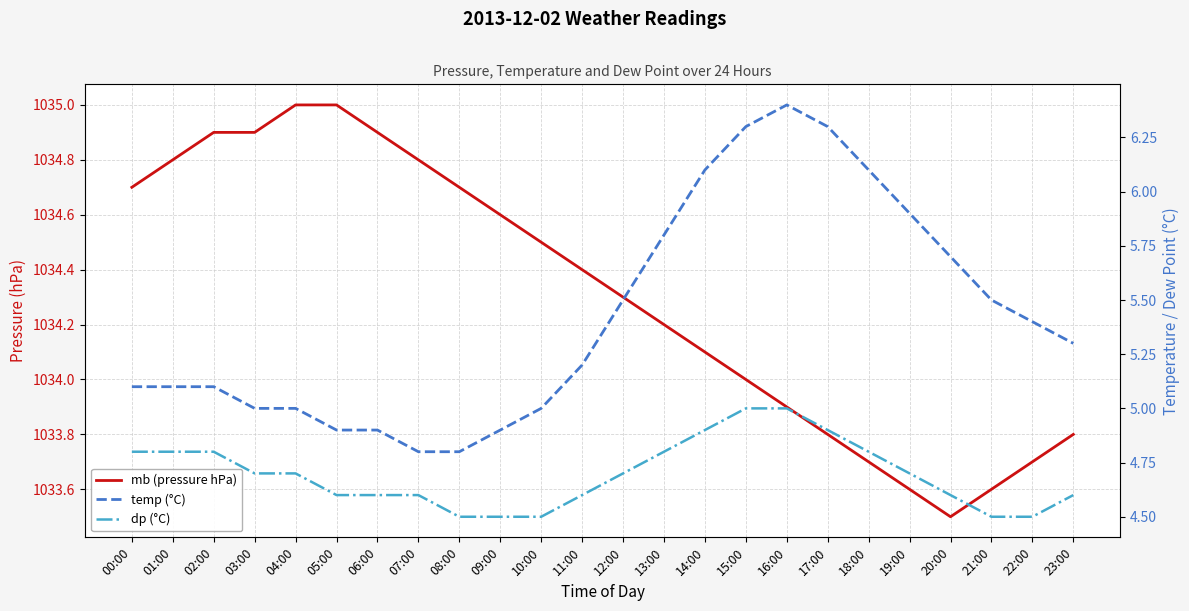

Reading left to right, extract all data points from this chart.

mb (pressure hPa): 1034.7	1034.8	1034.9	1034.9	1035.0	1035.0	1034.9	1034.8	1034.7	1034.6	1034.5	1034.4	1034.3	1034.2	1034.1	1034.0	1033.9	1033.8	1033.7	1033.6	1033.5	1033.6	1033.7	1033.8
temp (°C): 5.1	5.1	5.1	5.0	5.0	4.9	4.9	4.8	4.8	4.9	5.0	5.2	5.5	5.8	6.1	6.3	6.4	6.3	6.1	5.9	5.7	5.5	5.4	5.3
dp (°C): 4.8	4.8	4.8	4.7	4.7	4.6	4.6	4.6	4.5	4.5	4.5	4.6	4.7	4.8	4.9	5.0	5.0	4.9	4.8	4.7	4.6	4.5	4.5	4.6